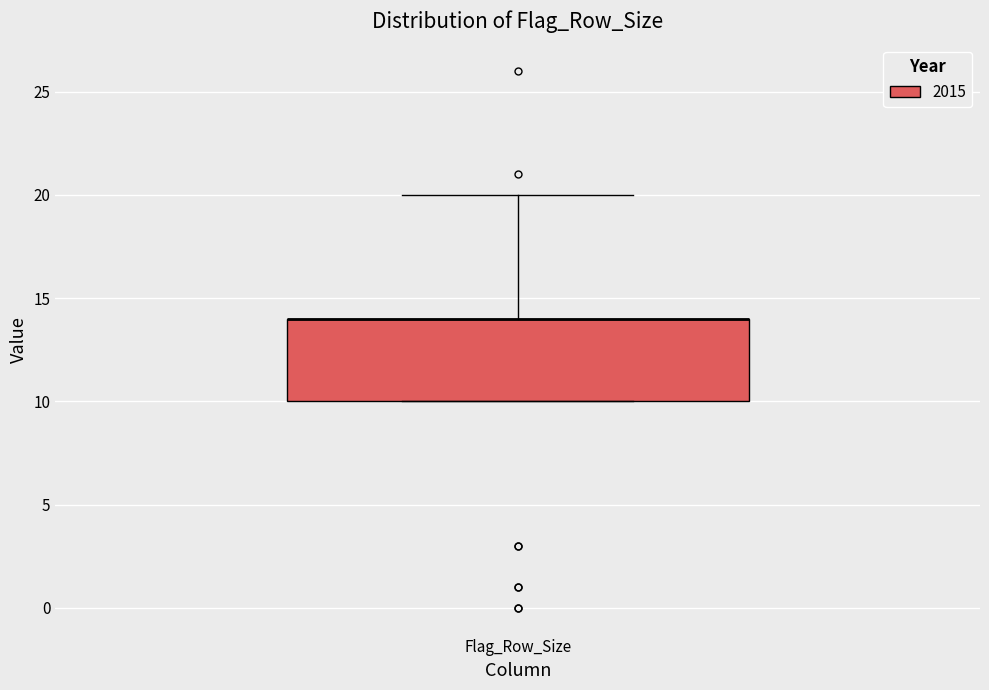

Read this box plot against the y-axis: the position of the median line, the range covered by the box, and the ends of both whiskers. The values are not printed on the chart, so give them approximately, as read against the axis.

median 14 (drawn on the box's upper edge), box 10 to 14, whiskers 10 to 20